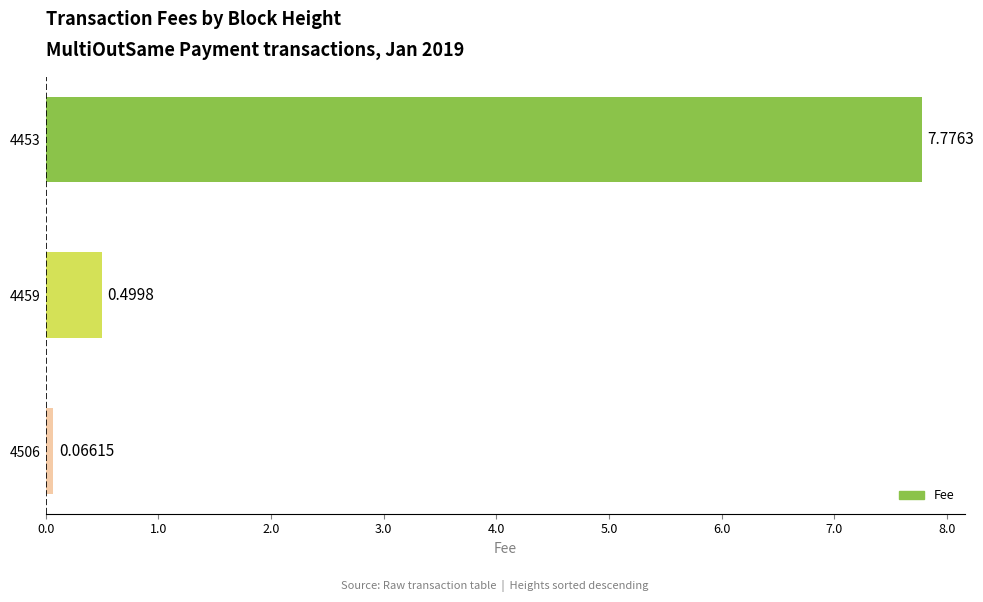

What is the change in value from 4506 to 4459?

+0.4